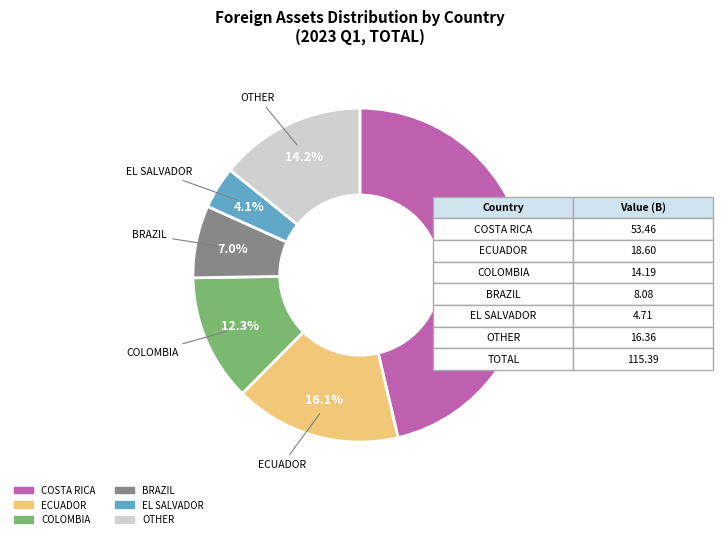

Is there a majority slice in this chart?

No